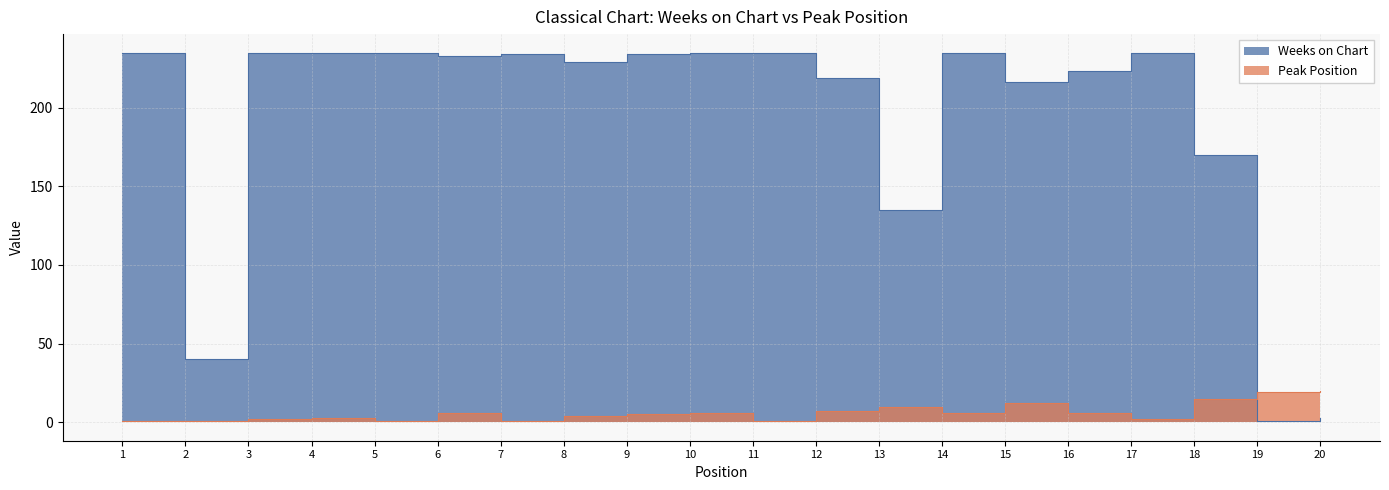

Does the chart have visible grid lines?

Yes